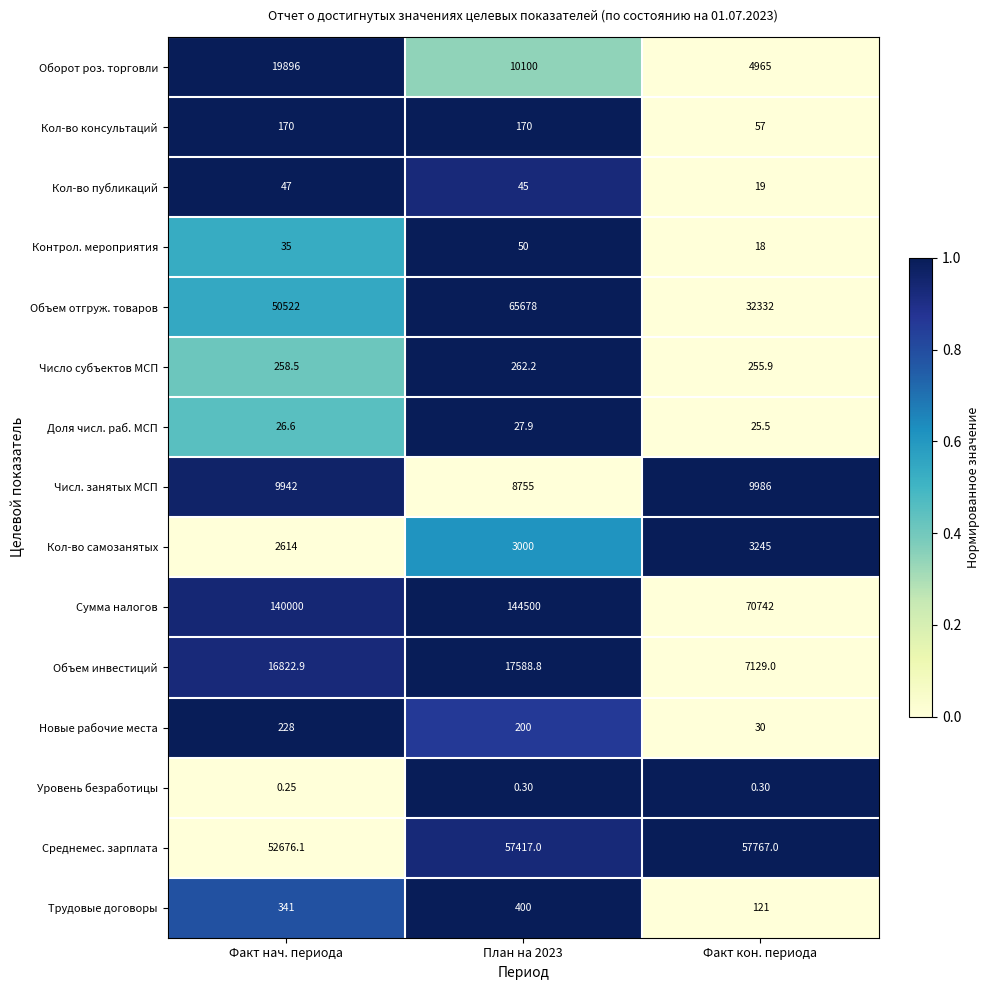

Which series has the largest total across all categories?

Сумма налогов